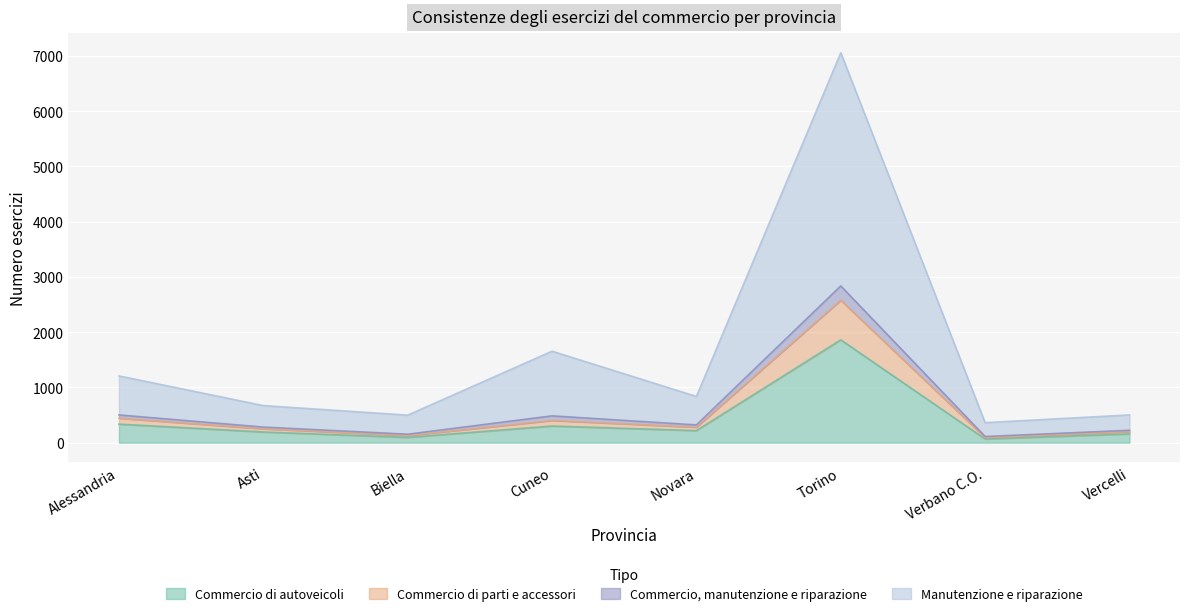

How many categories are shown in the chart?

8